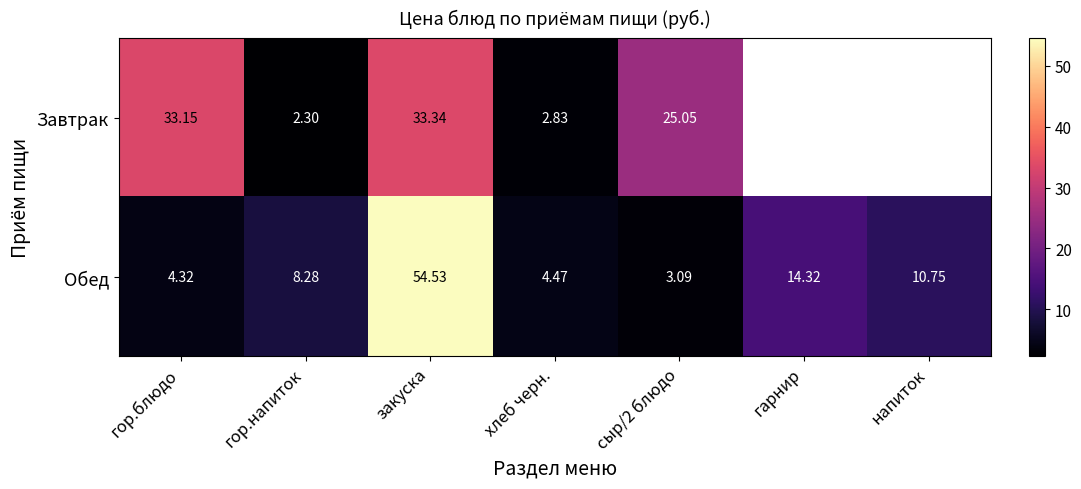

List the labels in order of Обед value, smallest first.

сыр/2 блюдо, гор.блюдо, хлеб черн., гор.напиток, напиток, гарнир, закуска